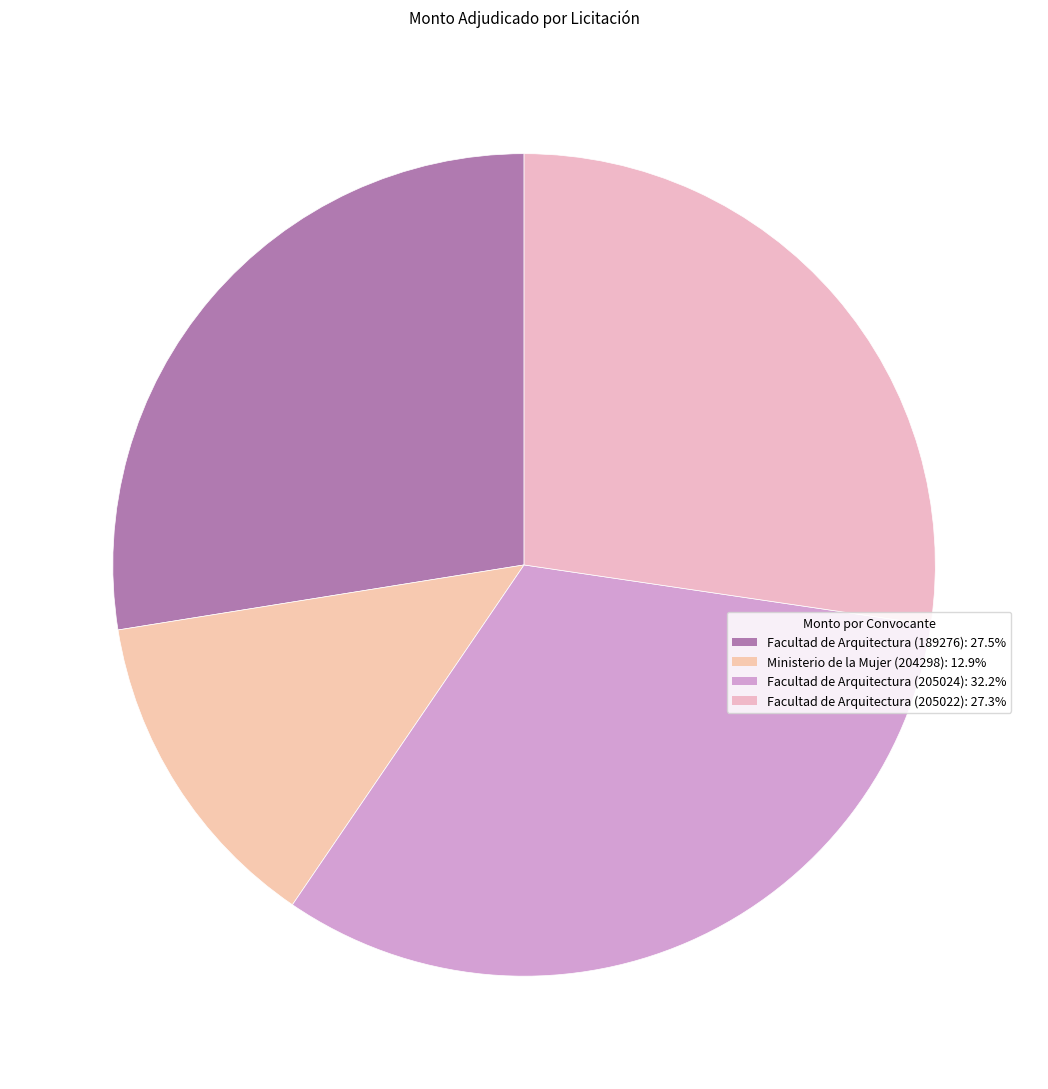

To the nearest percent, what percentage of the pie is Facultad de Arquitectura (189276)?

28%